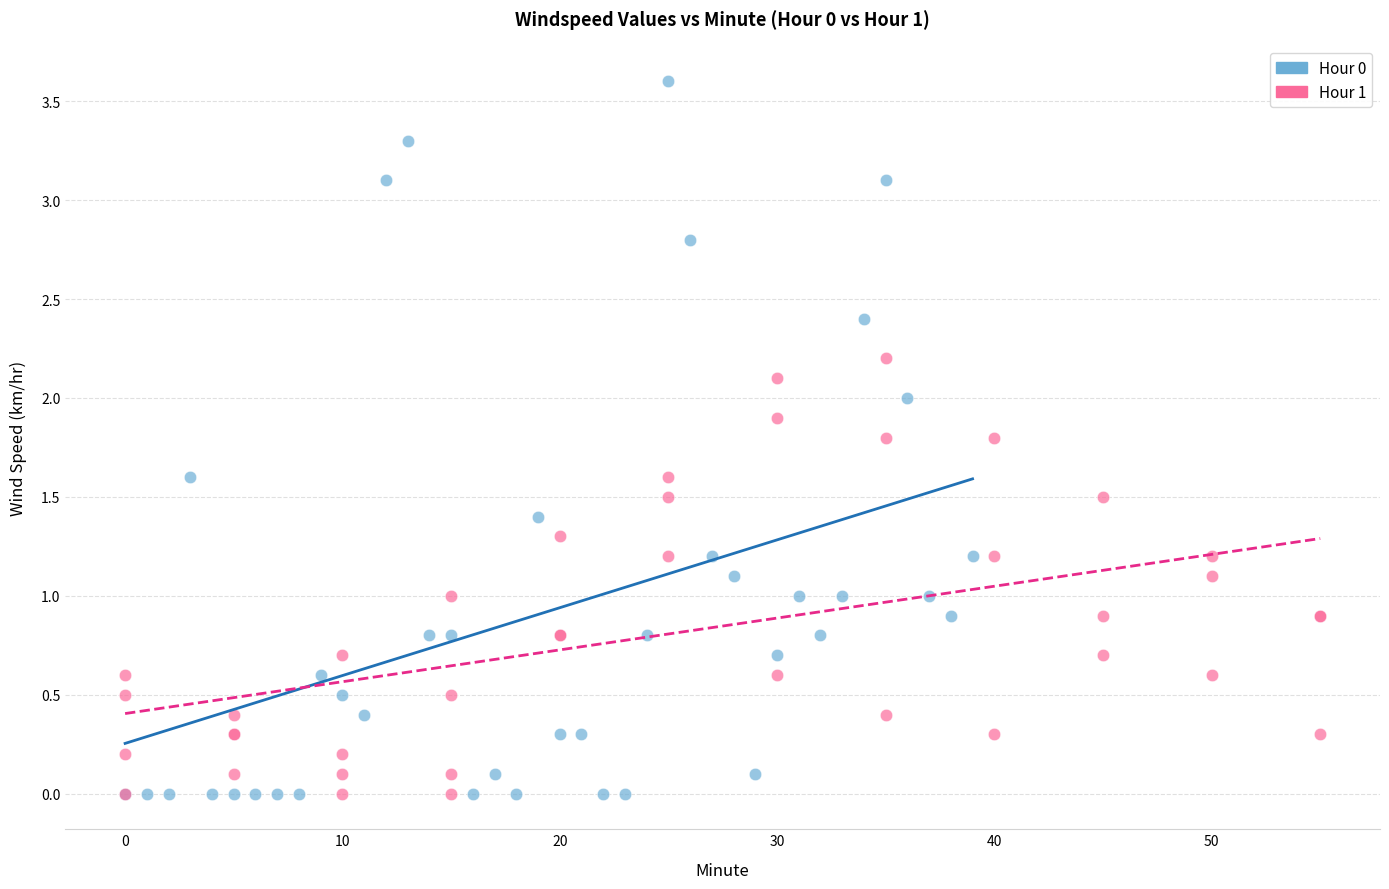

Which series has the widest spread of Y values?

Hour 0